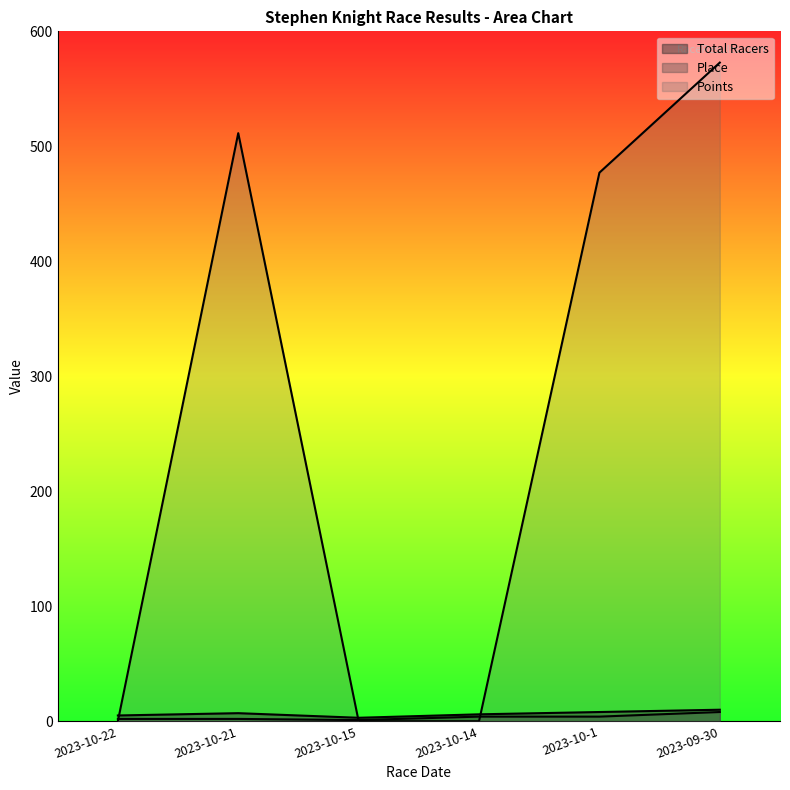

Is the value of Place at 2023-09-30 greater than the value of Total Racers at 2023-10-22?

Yes